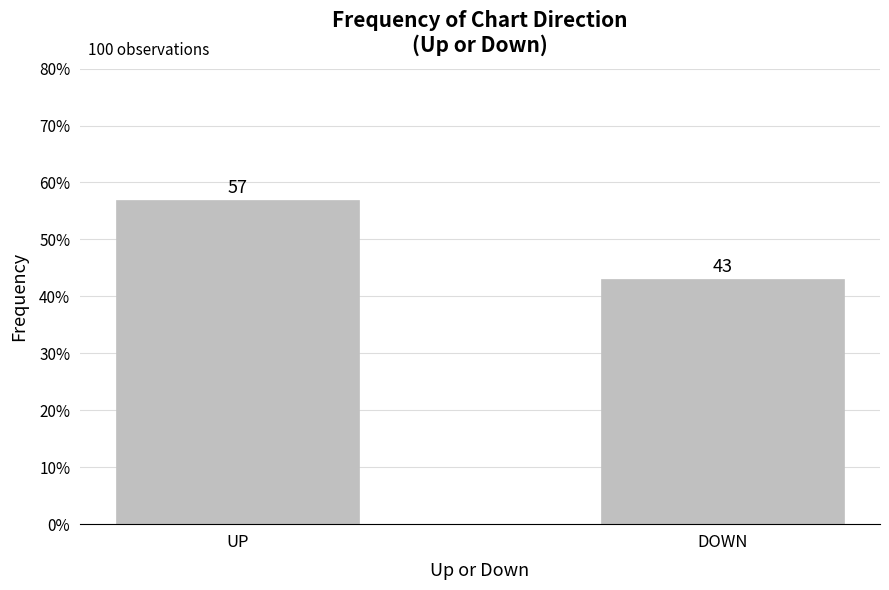

Rank the categories by value from highest to lowest.

UP, DOWN